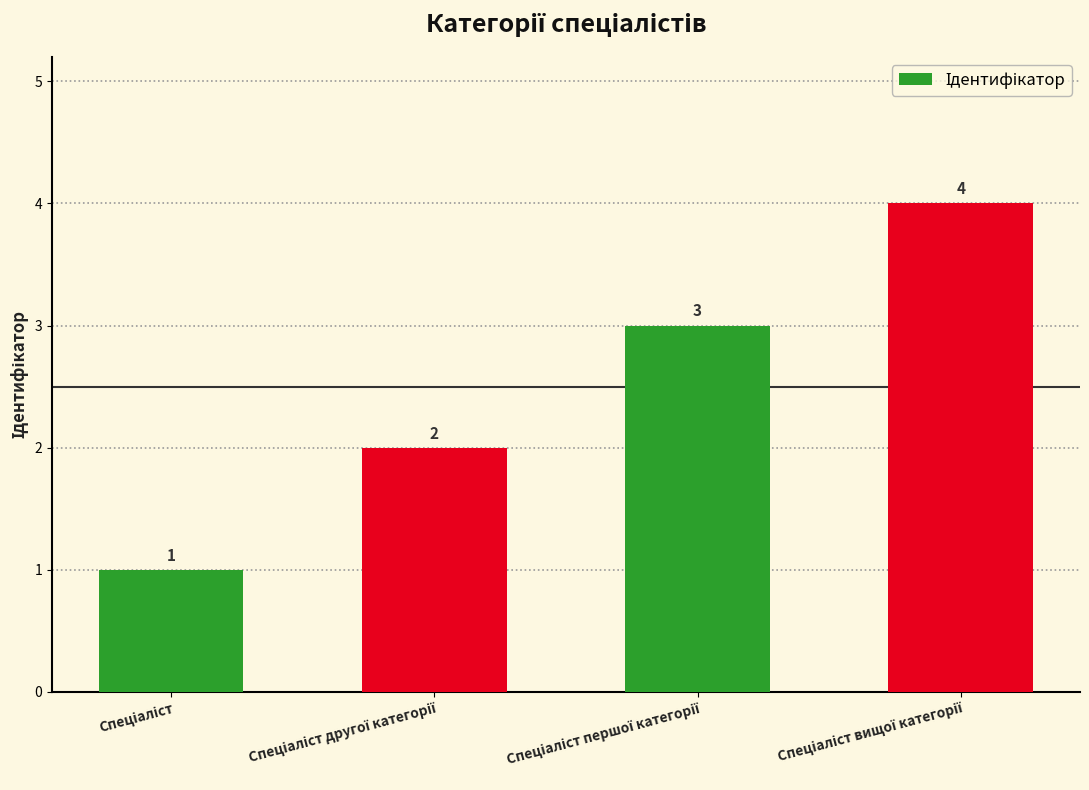

Count the values in the range 2 to 4.

3